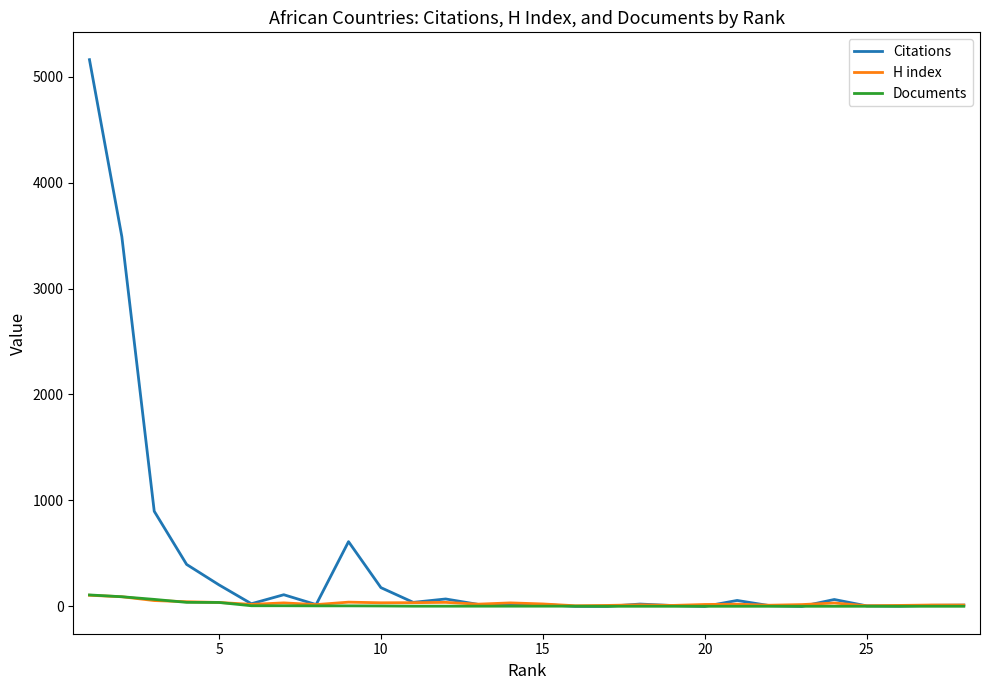

Which series has the largest total across all categories?

Citations